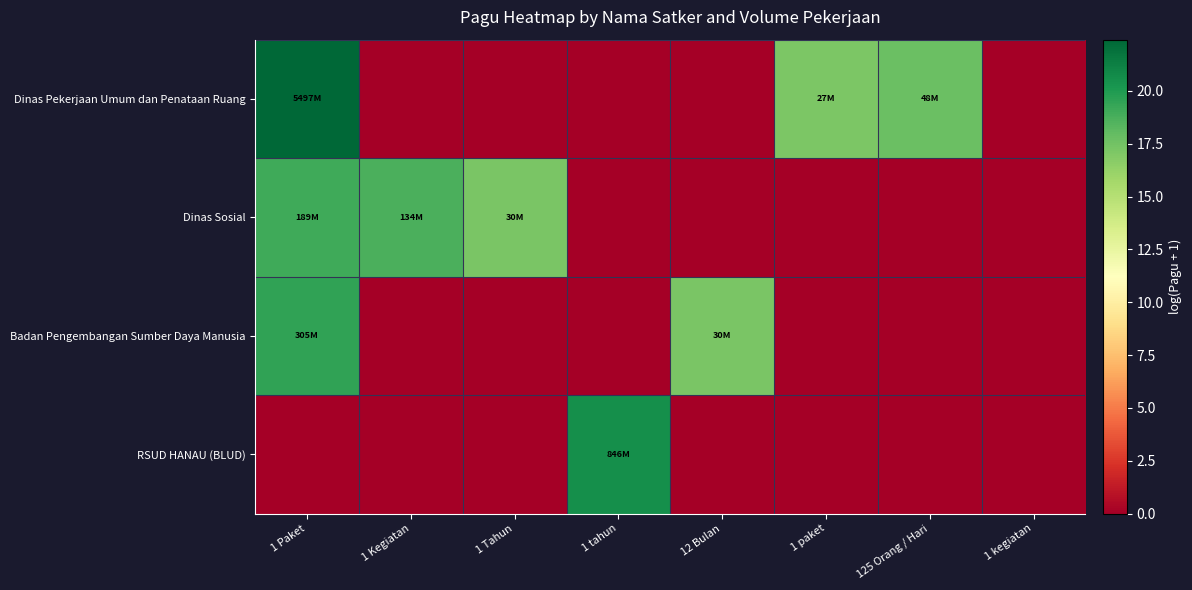

Reading left to right, what are all the values shown in this chart?

Dinas Pekerjaan Umum dan Penataan Ruang: 1 Paket=22.4	1 Kegiatan=0.0	1 Tahun=0.0	1 tahun=0.0	12 Bulan=0.0	1 paket=17.1	125 Orang / Hari=17.7	1 kegiatan=0.0
Dinas Sosial: 1 Paket=19.1	1 Kegiatan=18.7	1 Tahun=17.2	1 tahun=0.0	12 Bulan=0.0	1 paket=0.0	125 Orang / Hari=0.0	1 kegiatan=0.0
Badan Pengembangan Sumber Daya Manusia: 1 Paket=19.5	1 Kegiatan=0.0	1 Tahun=0.0	1 tahun=0.0	12 Bulan=17.2	1 paket=0.0	125 Orang / Hari=0.0	1 kegiatan=0.0
RSUD HANAU (BLUD): 1 Paket=0.0	1 Kegiatan=0.0	1 Tahun=0.0	1 tahun=20.6	12 Bulan=0.0	1 paket=0.0	125 Orang / Hari=0.0	1 kegiatan=0.0